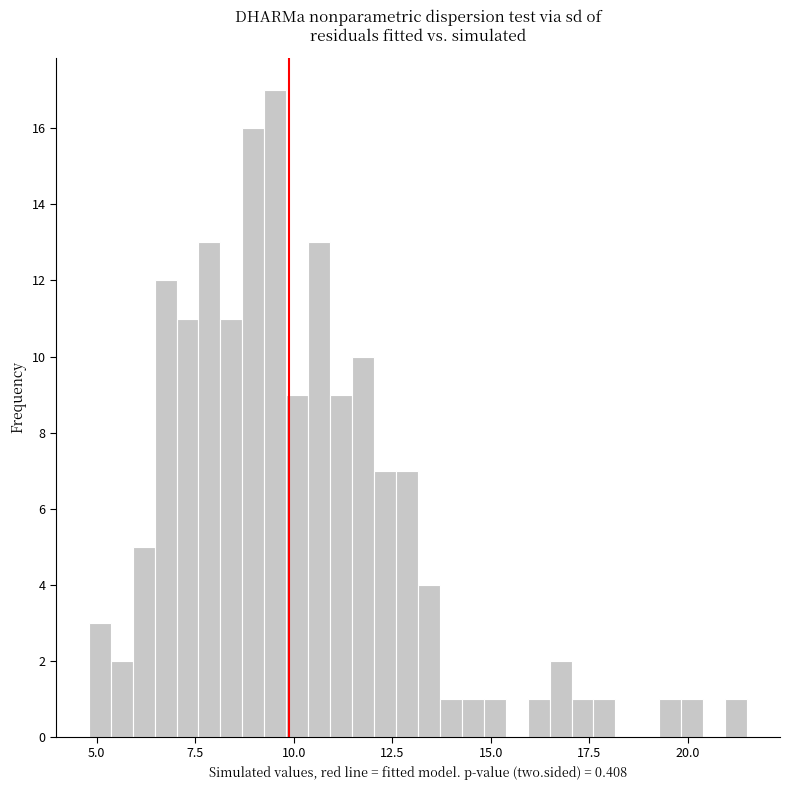

Read against the x-axis, roughly where is the centre of the tallest bar?

9.5